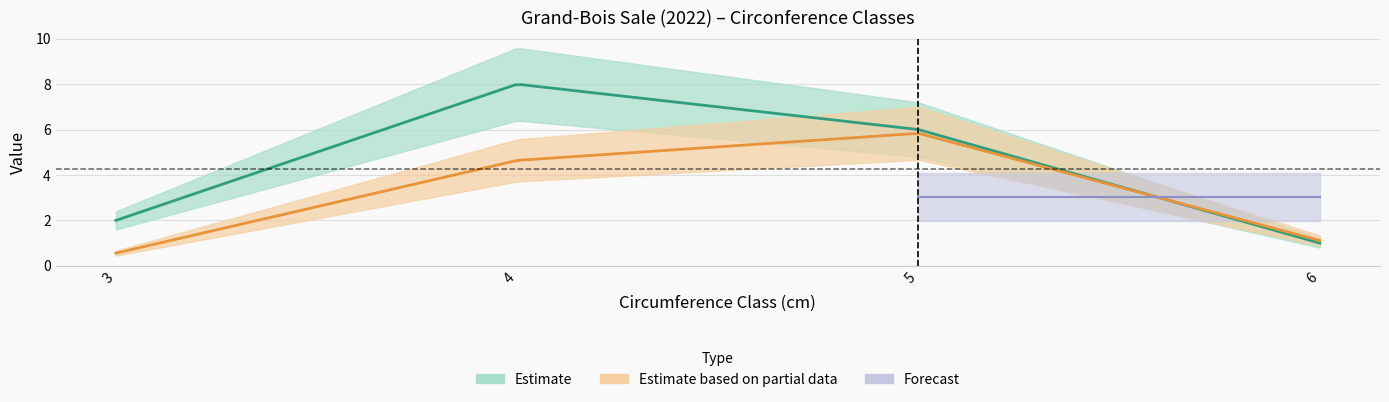

At which label does cm first exceed 5?

6